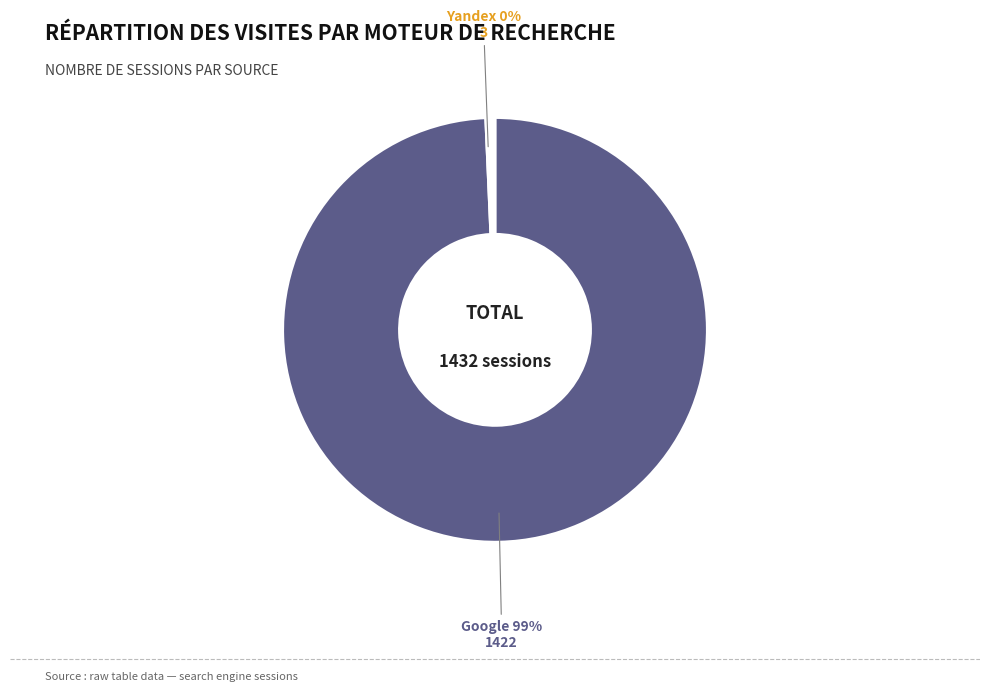

Which slice is the largest?

Google